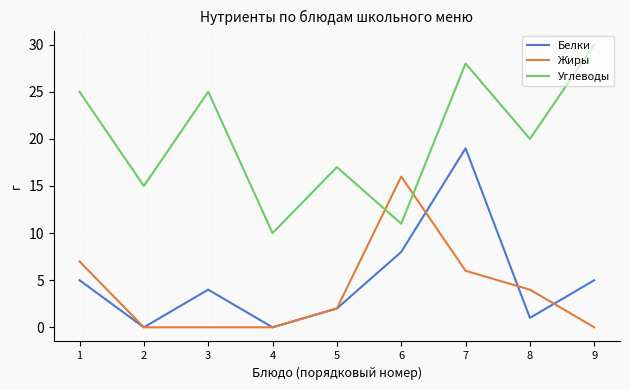

Reading left to right, what are all the values shown in this chart?

Белки: 1=5	2=0	3=4	4=0	5=2	6=8	7=19	8=1	9=5
Жиры: 1=7	2=0	3=0	4=0	5=2	6=16	7=6	8=4	9=0
Углеводы: 1=25	2=15	3=25	4=10	5=17	6=11	7=28	8=20	9=30